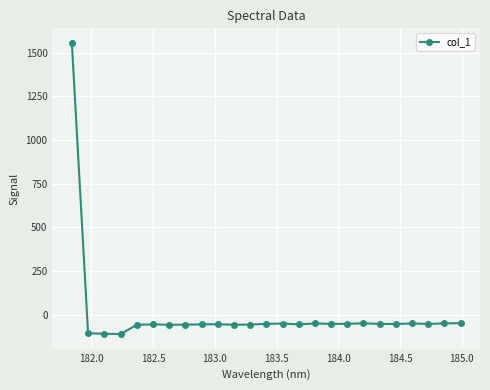

What is the sum of all values?

105.9